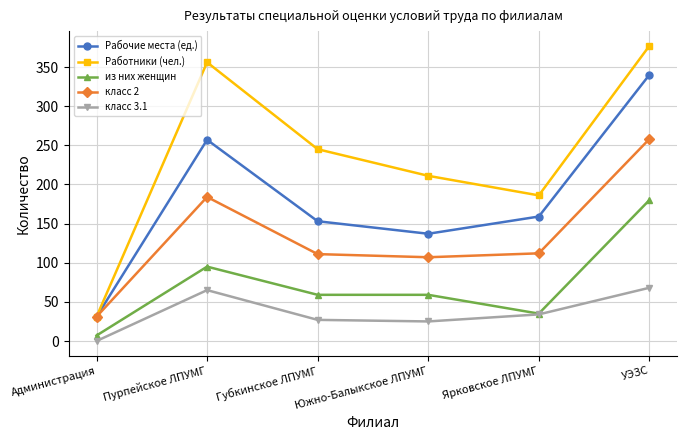

At which label is Рабочие места (ед.) closest to 185?

Ярковское ЛПУМГ